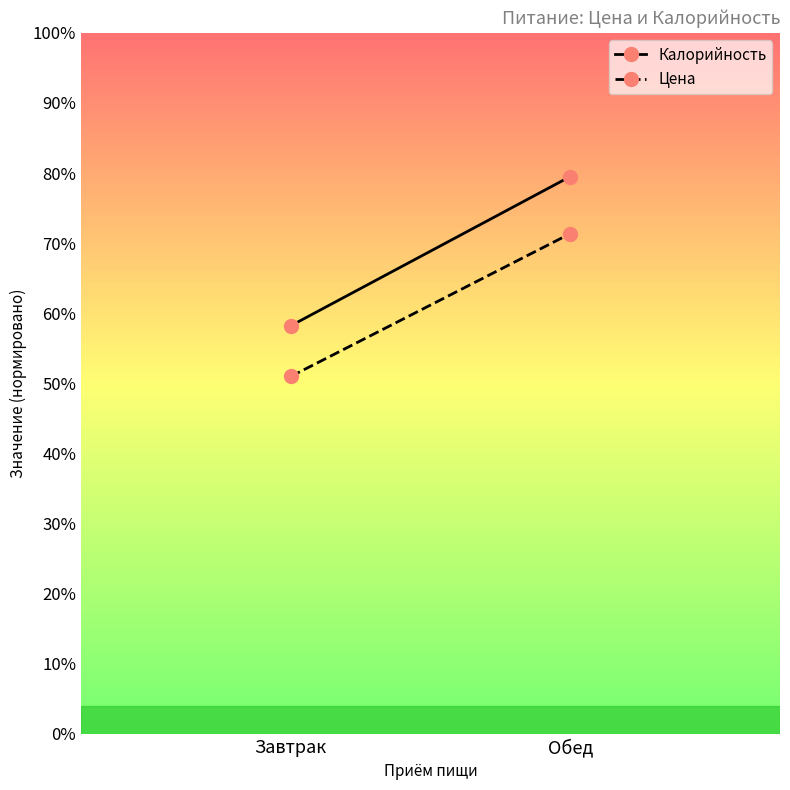

At which category is the sum across all series the highest?

Обед